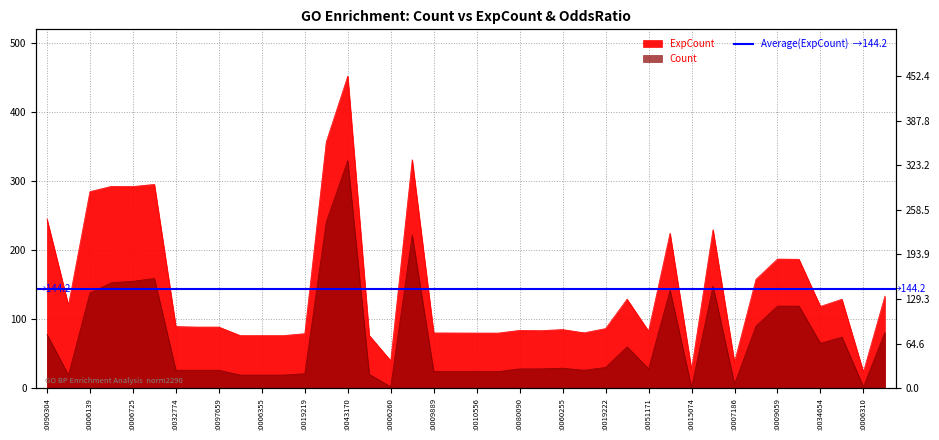

True or false: Count and ExpCount cross at least once.

False